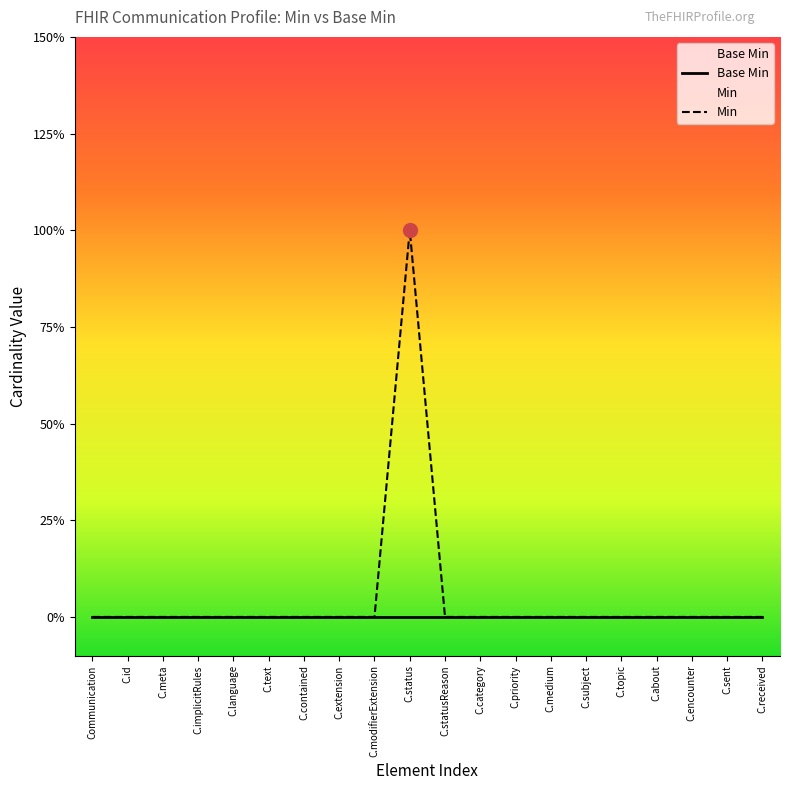

At which label is Min closest to 0?

Communication